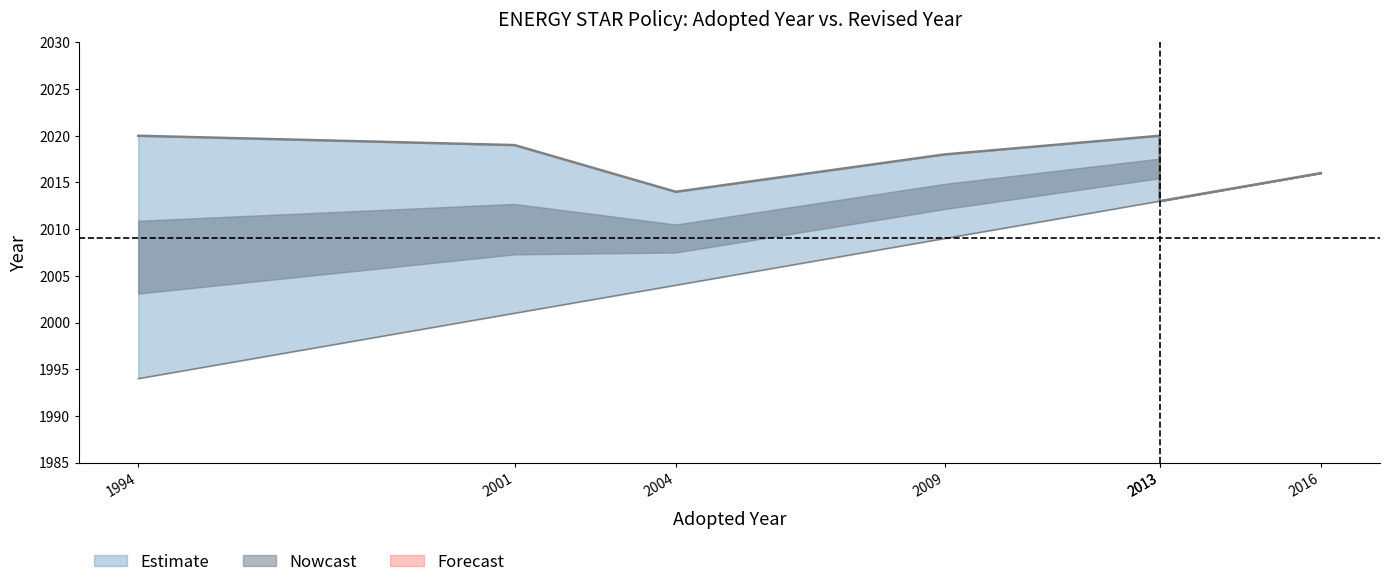

What is the change in value from 2001 to 2016?

+15